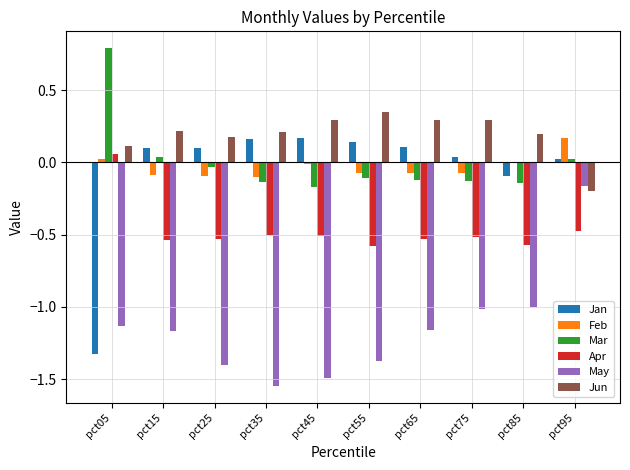

Which series has the largest range (max minus min)?

Jan